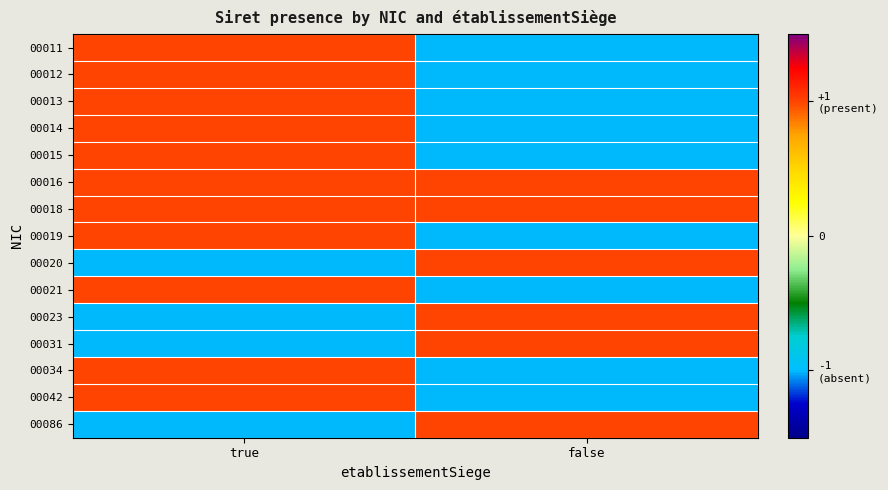

What is the total value across all series at false?

-3